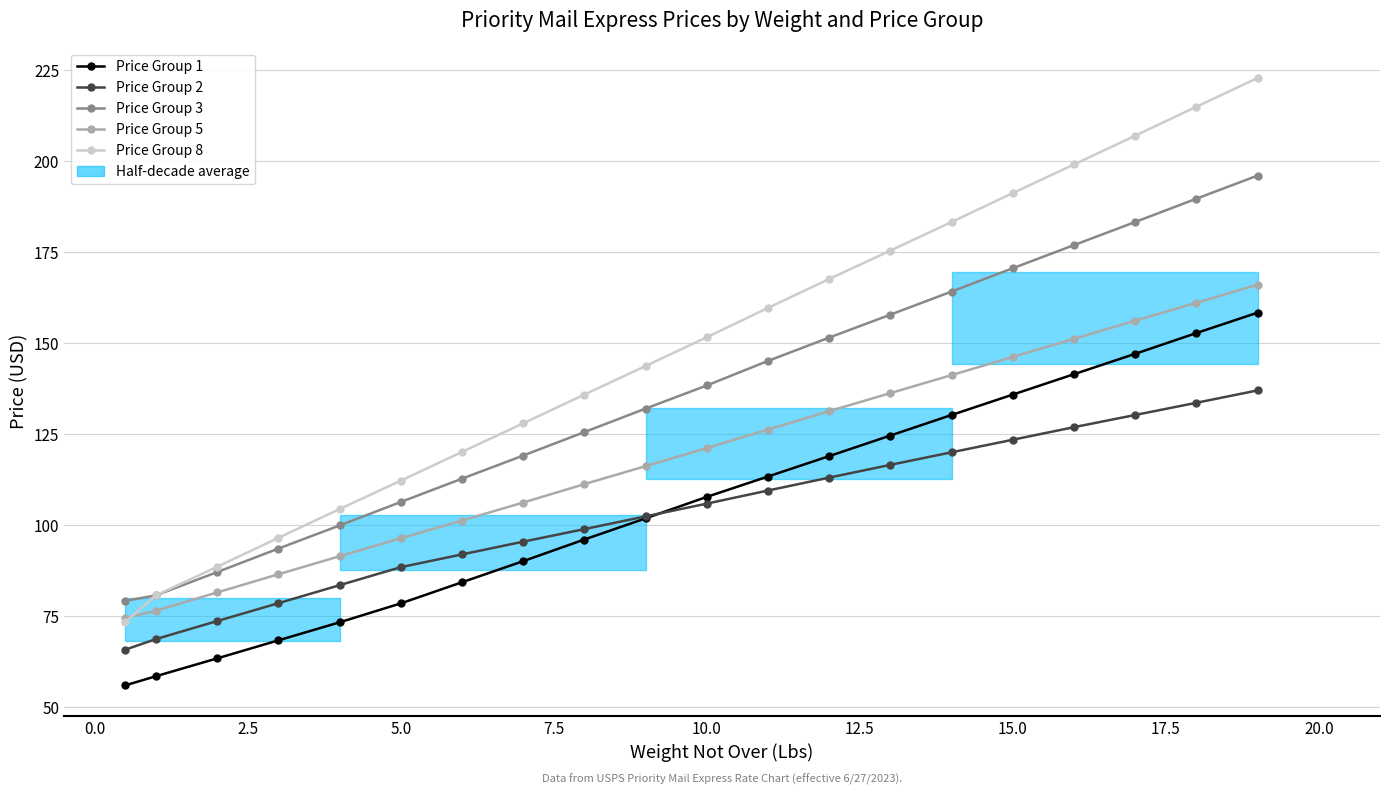

What is the difference between the highest and lowest values at 17?

76.7